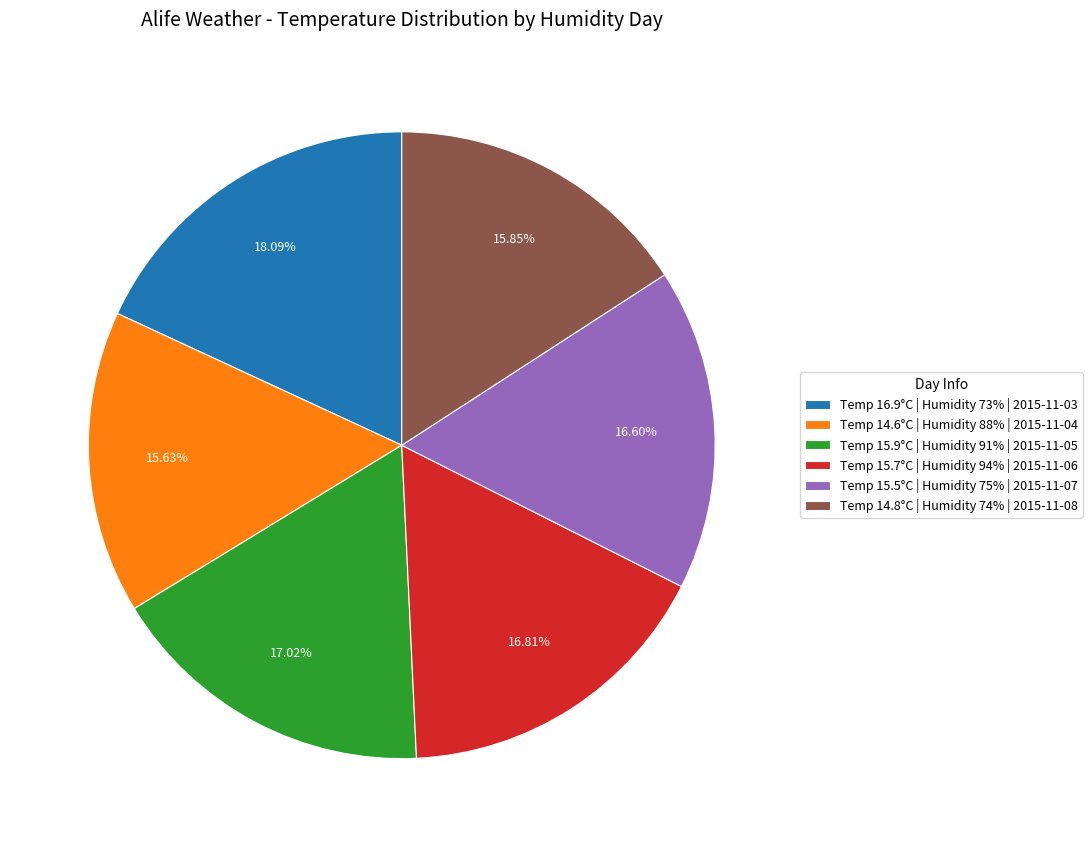

Approximately how many times larger is the value at Temp 15.9°C | Humidity 91% | 2015-11-05 compared to Temp 15.7°C | Humidity 94% | 2015-11-06?

1.0